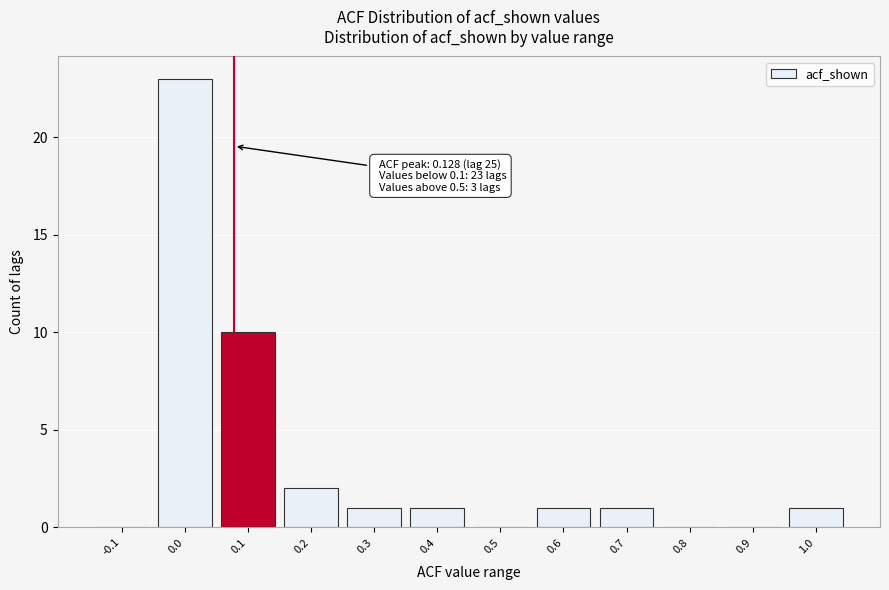

Reading left to right, transcribe all the data shown in this chart.

-0.1=0	0.0=23	0.1=10	0.2=2	0.3=1	0.4=1	0.5=0	0.6=1	0.7=1	0.8=0	0.9=0	1.0=1